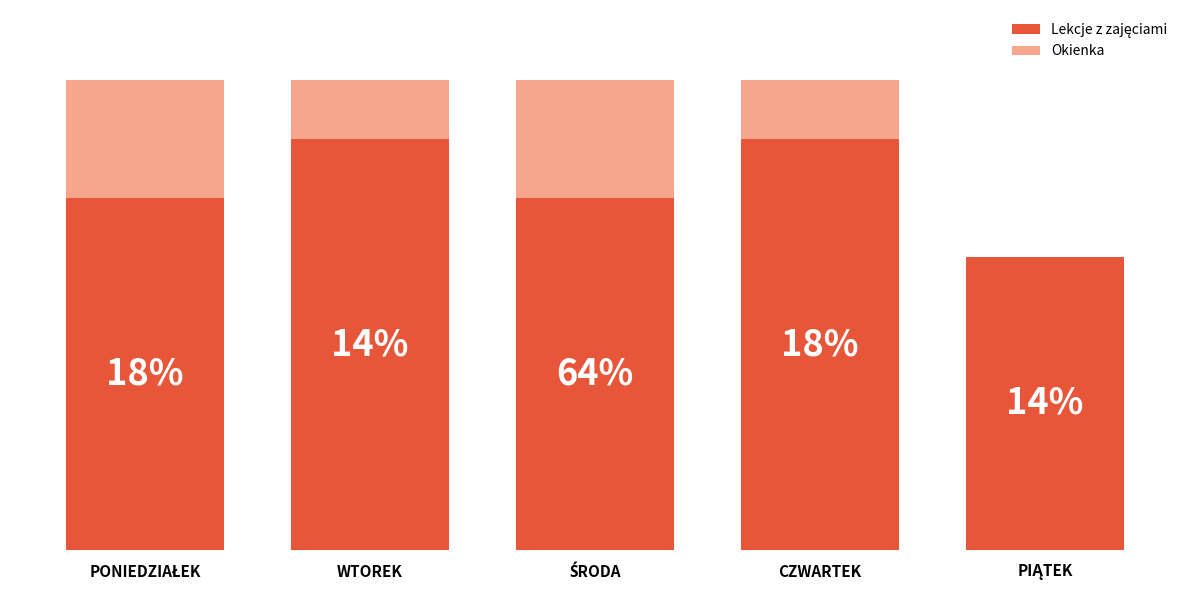

Are the bars horizontal?

No